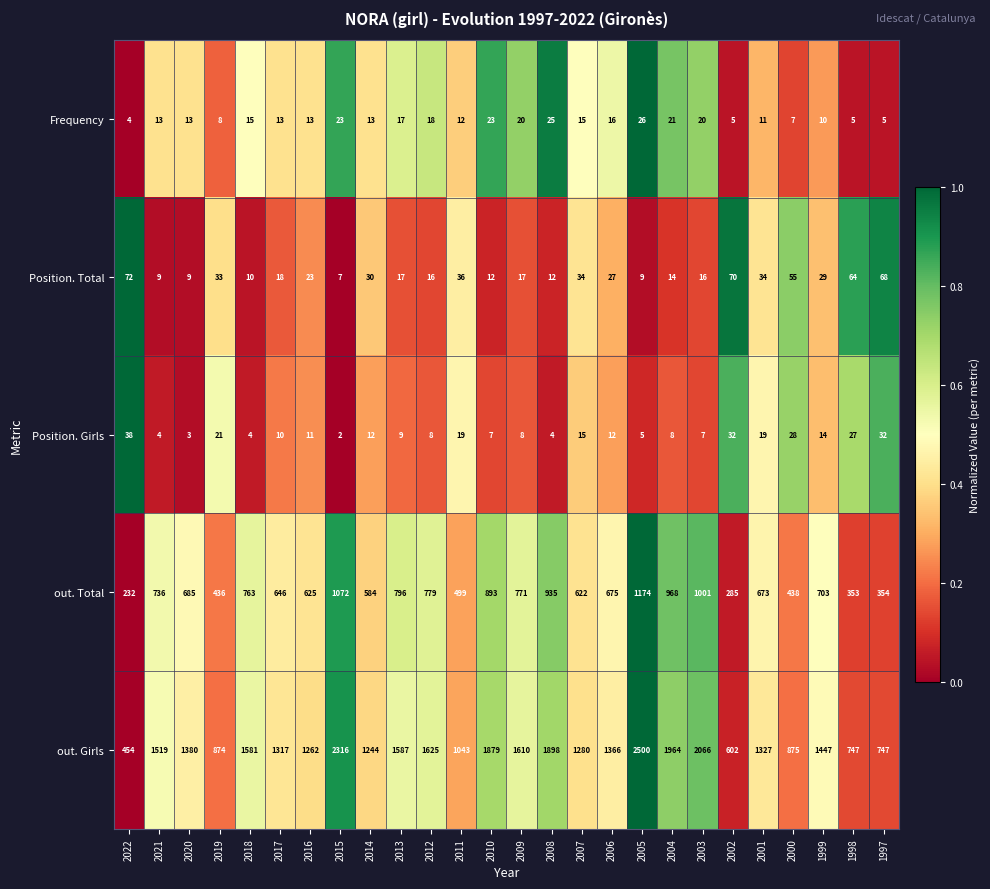

The value of Position. Girls at 2006 is 12. True or false?

True